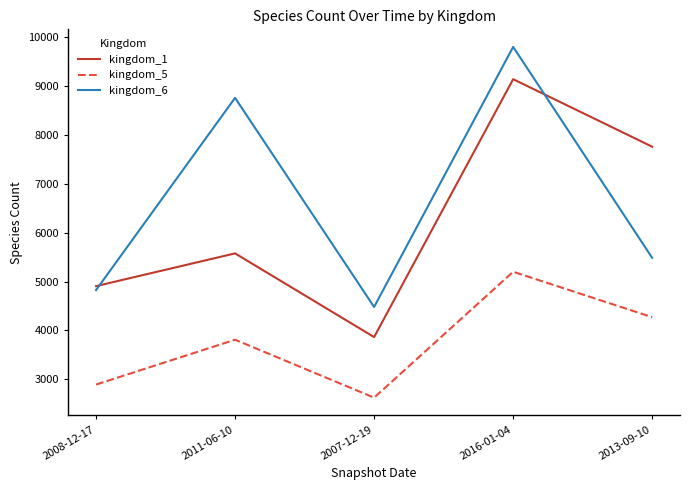

Between 2011-06-10 and 2007-12-19, which series saw the biggest shift?

kingdom_6